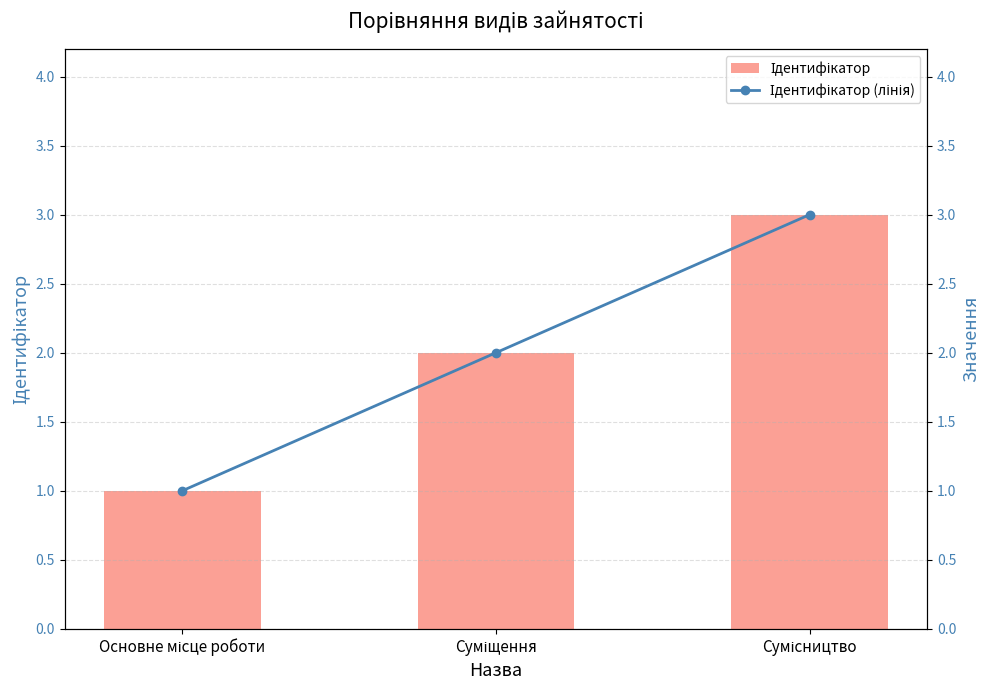

Is the value of Ідентифікатор at Сумісництво greater than the value of Ідентифікатор (лінія) at Сумісництво?

No